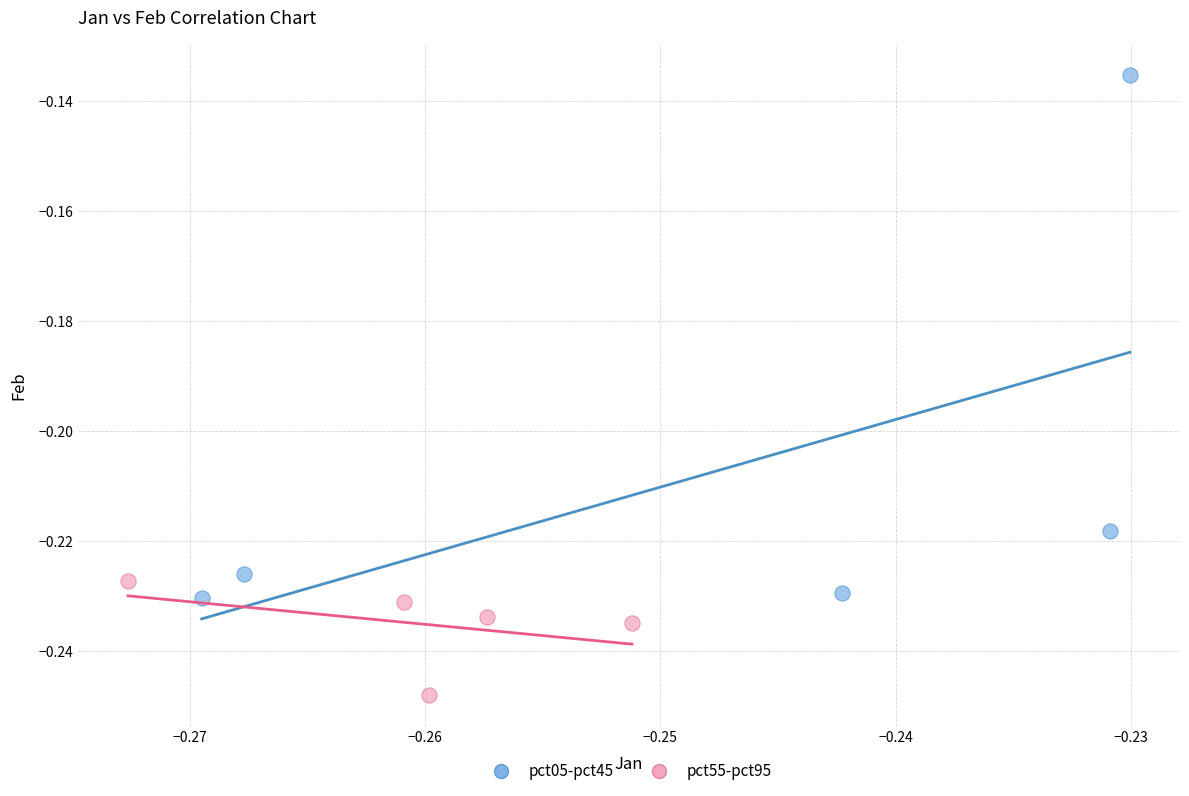

Which series contains the highest Y value?

pct05-pct45